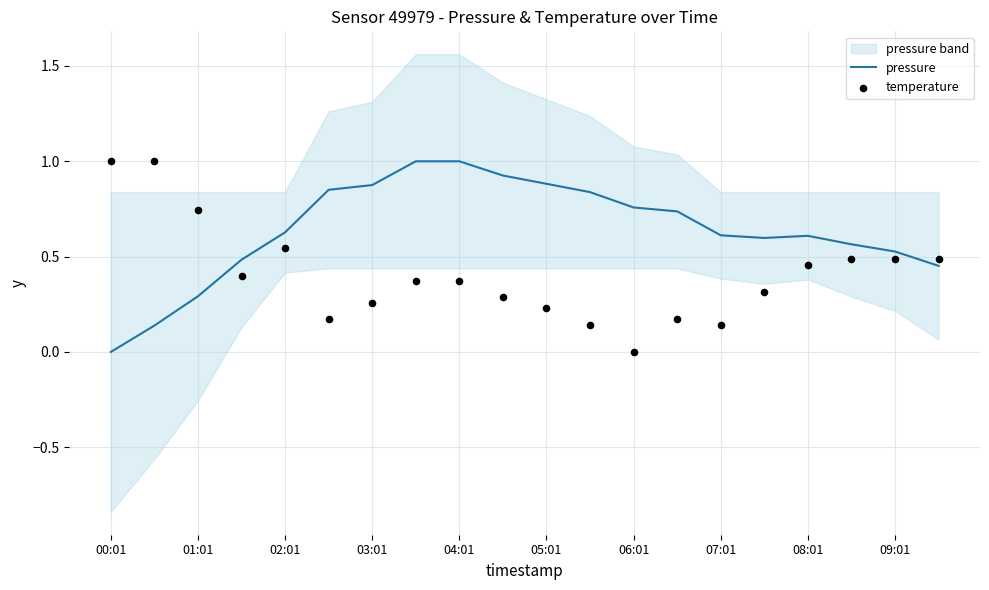

The pressure series shows 0.9 at 03:01. True or false?

True